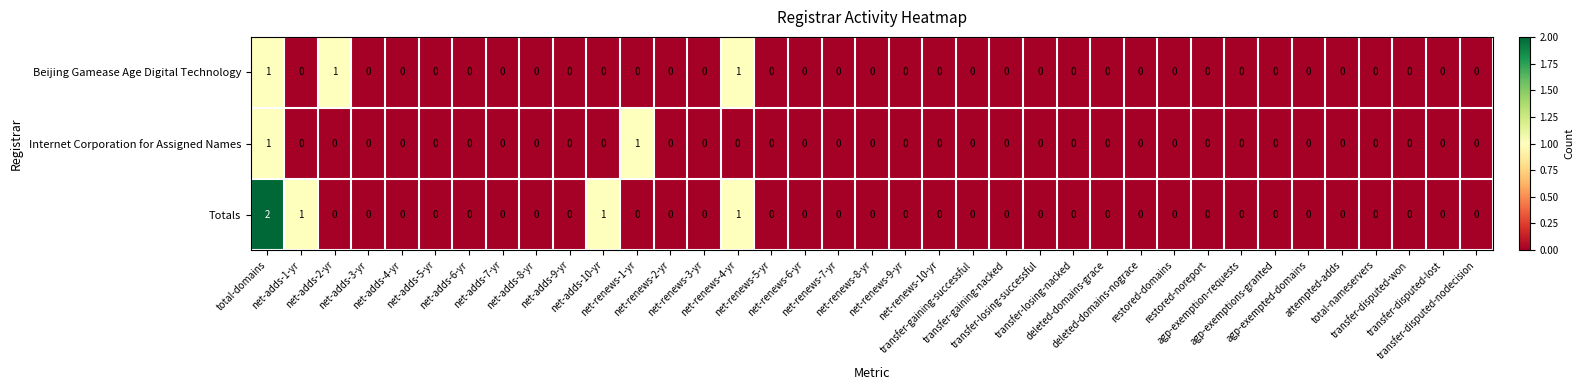

Count the Beijing Gamease Age Digital Technology values in the range 0 to 1.

37